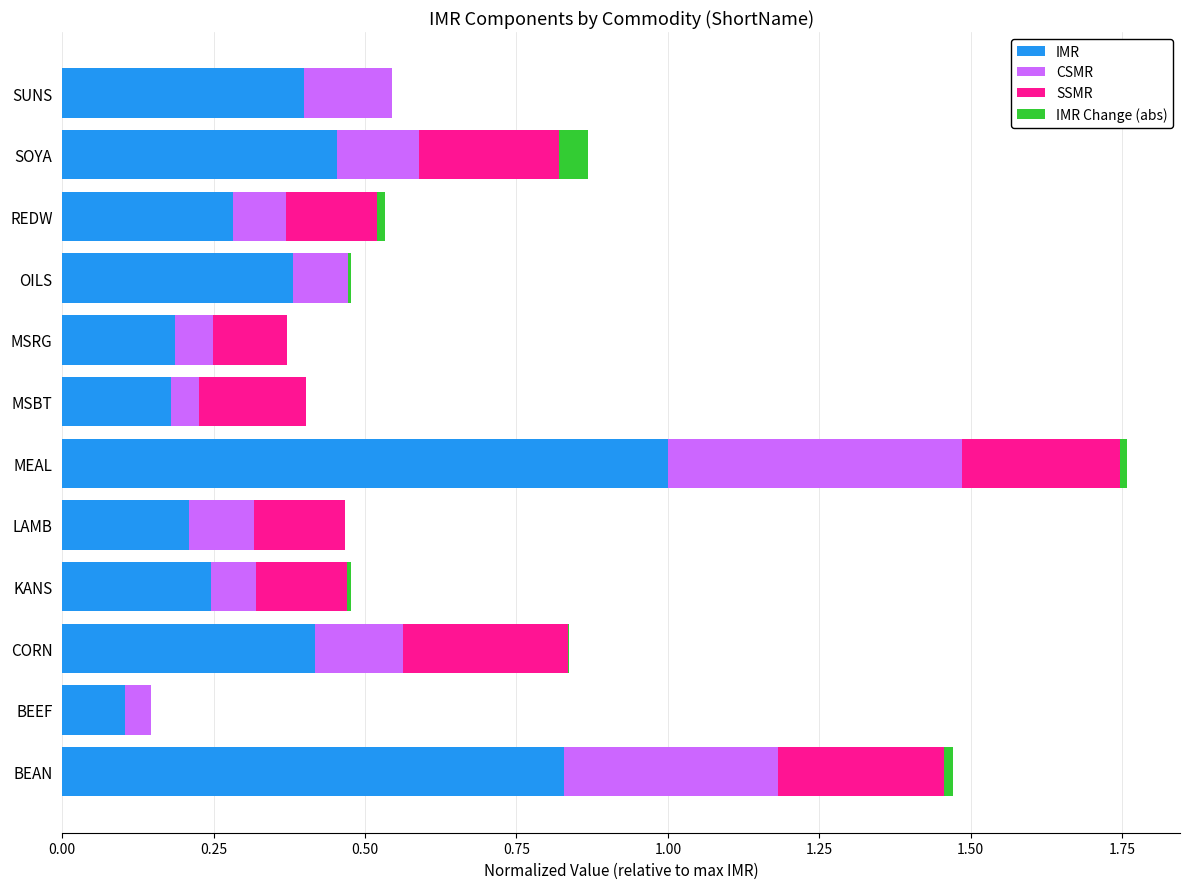

At which category is the sum across all series the highest?

MEAL